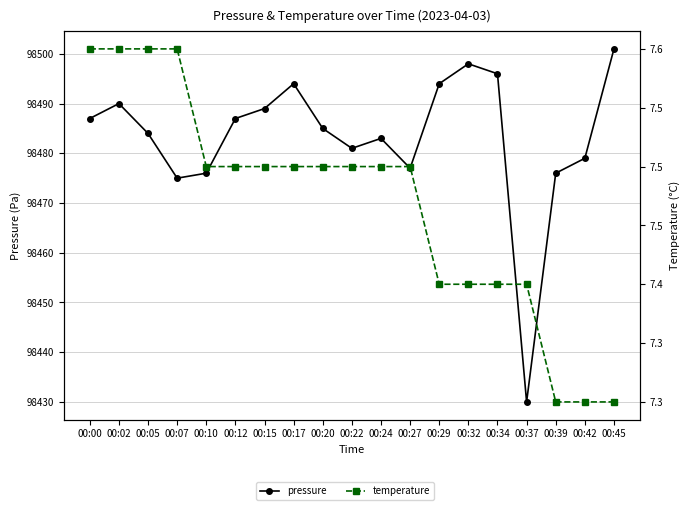

What is the average value of the temperature series?

7.5